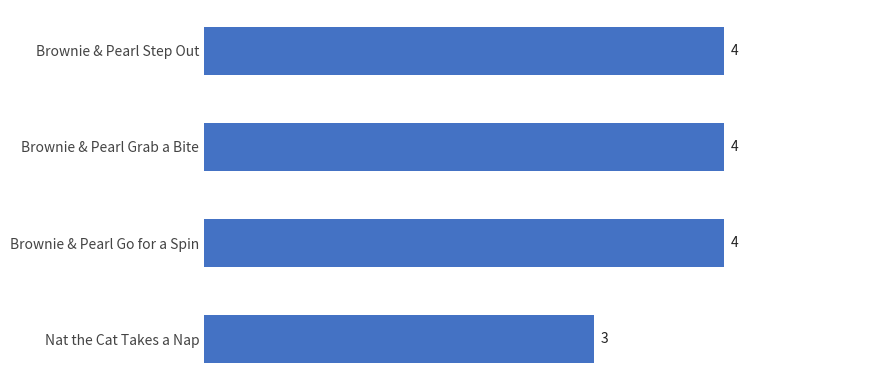

What is the minimum value shown in the chart?

3